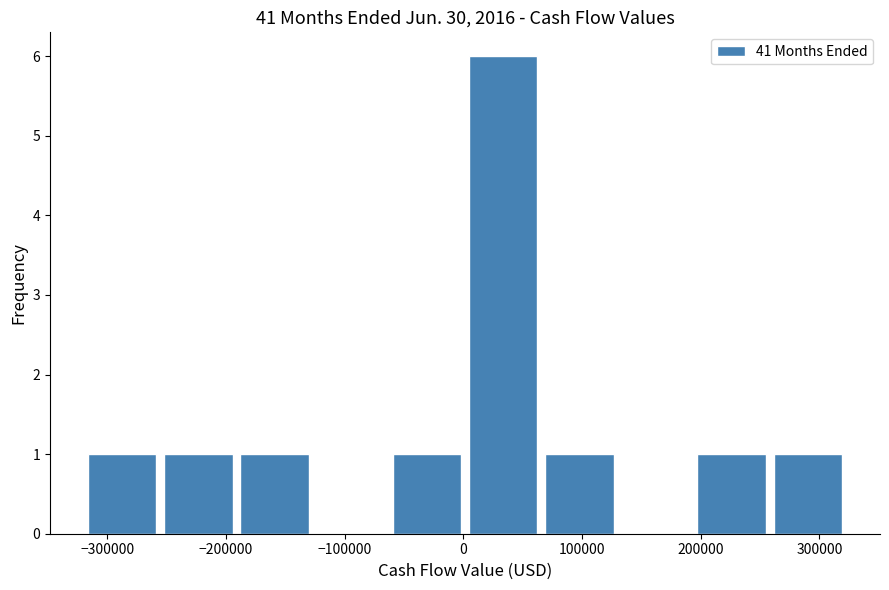

Reading left to right, list every bar in this chart as the range it spans on the x-axis followed by its height. Neither the bar edges nor the heights are printed on the chart, so give them approximately, as read against the axes.

-320000 to -260000: 1
-260000 to -190000: 1
-190000 to -130000: 1
-130000 to -60000: 0
-60000 to 0: 1
0 to 70000: 6
70000 to 130000: 1
130000 to 190000: 0
190000 to 260000: 1
260000 to 320000: 1